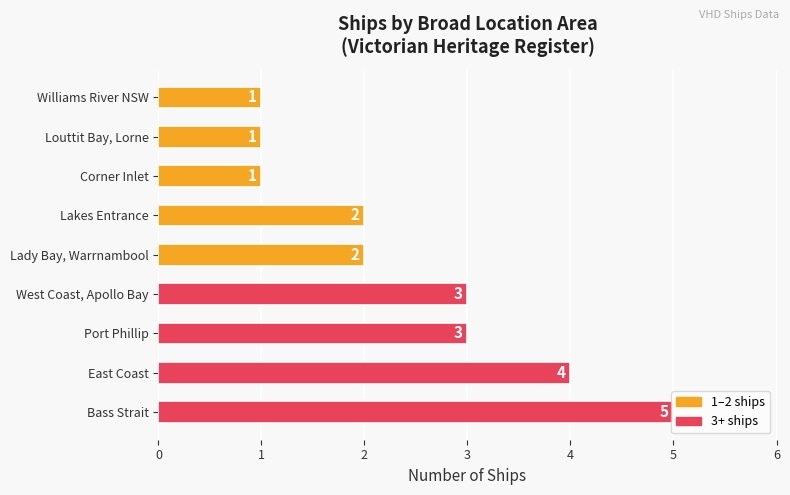

What is the sum of the values at Bass Strait and Louttit Bay, Lorne?

6